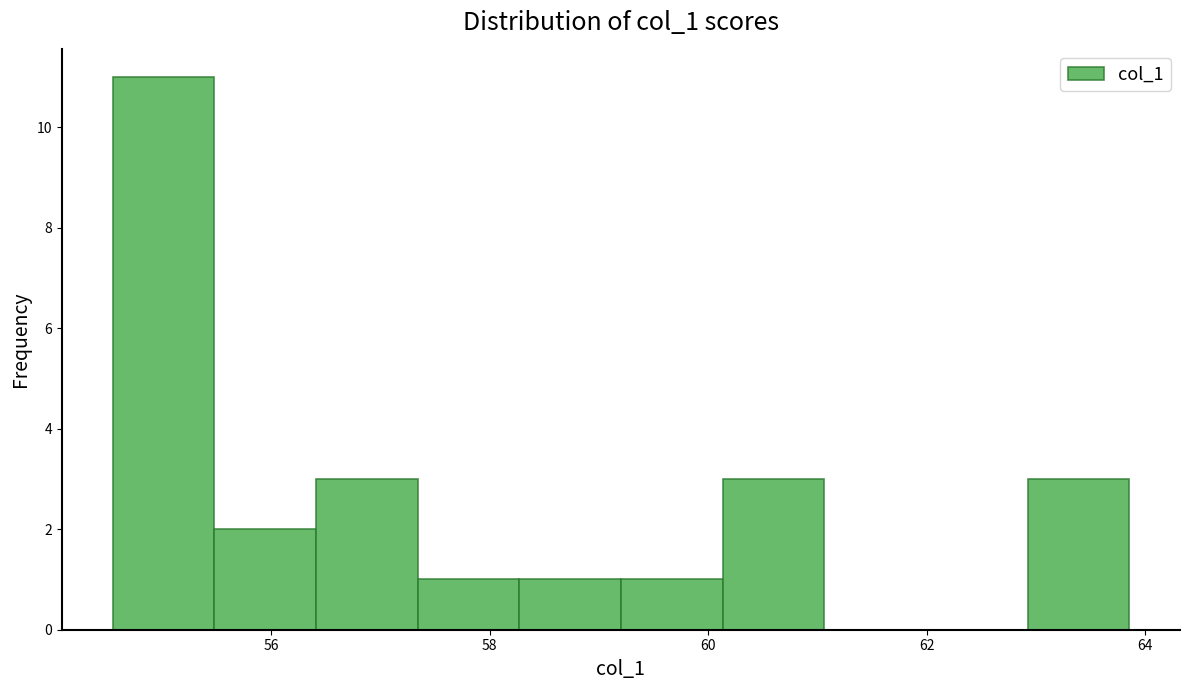

Which range on the x-axis has the tallest bar?

54.6 to 55.4